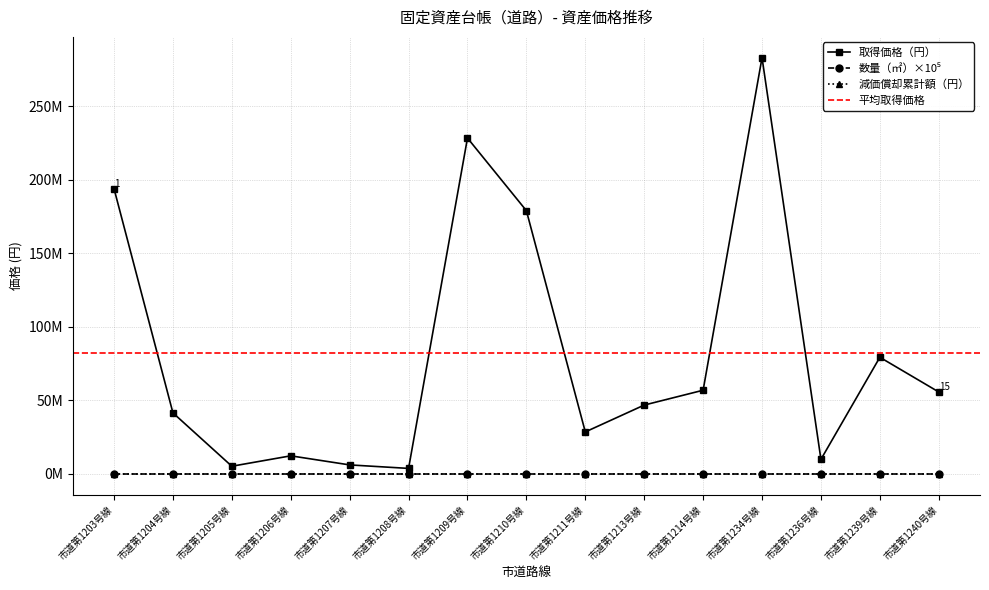

Where is the first local minimum for 現在価格（円）?

市道第1205号線